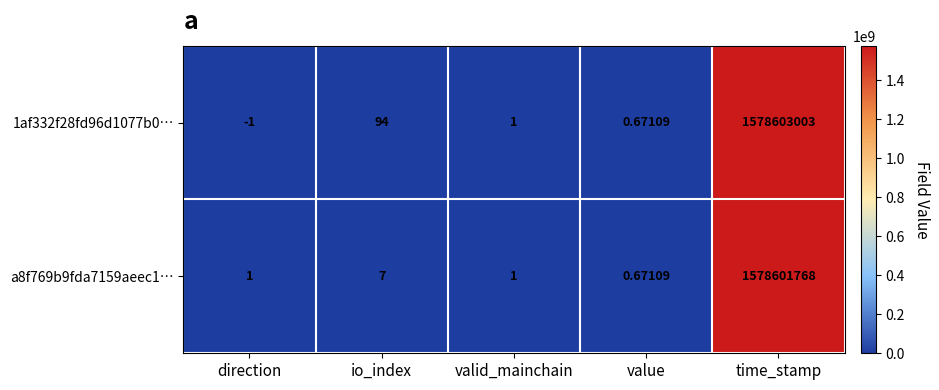

What is the total value across all series at io_index?

101.0